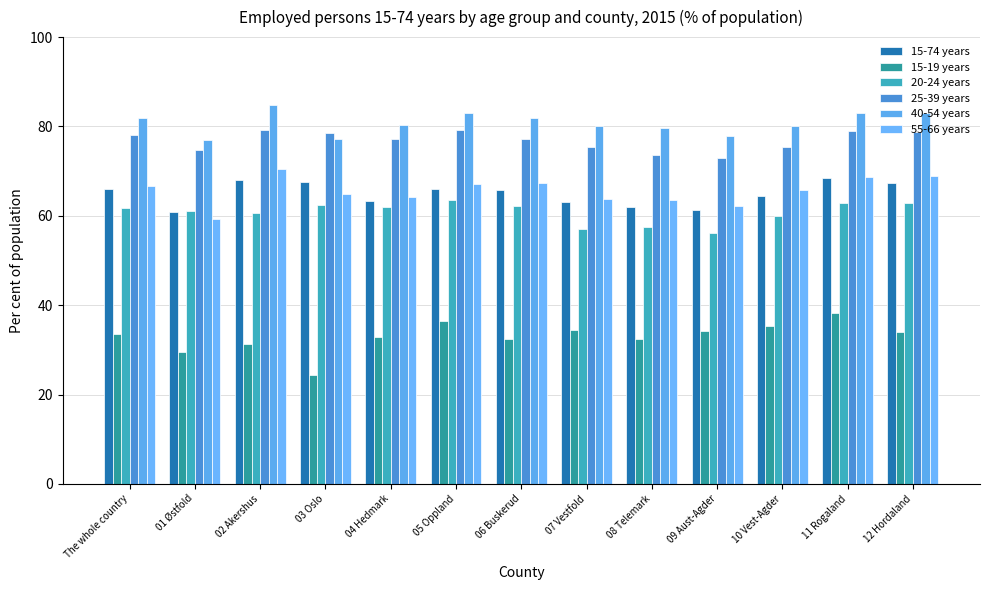

What is the maximum value for 15-74 years?

68.4